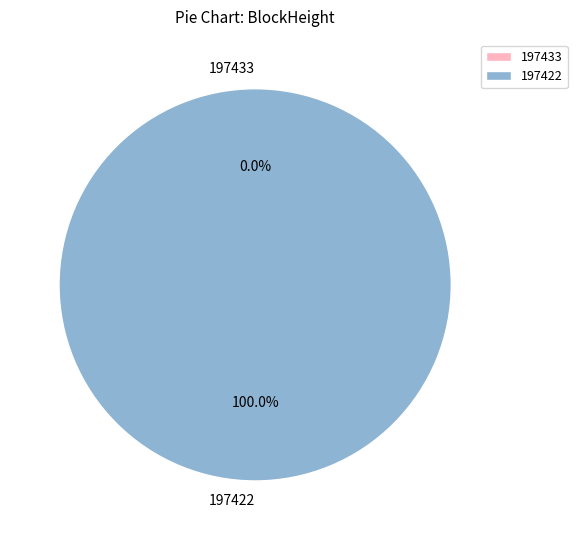

Is it true that 197433 is 0% of the pie?

True